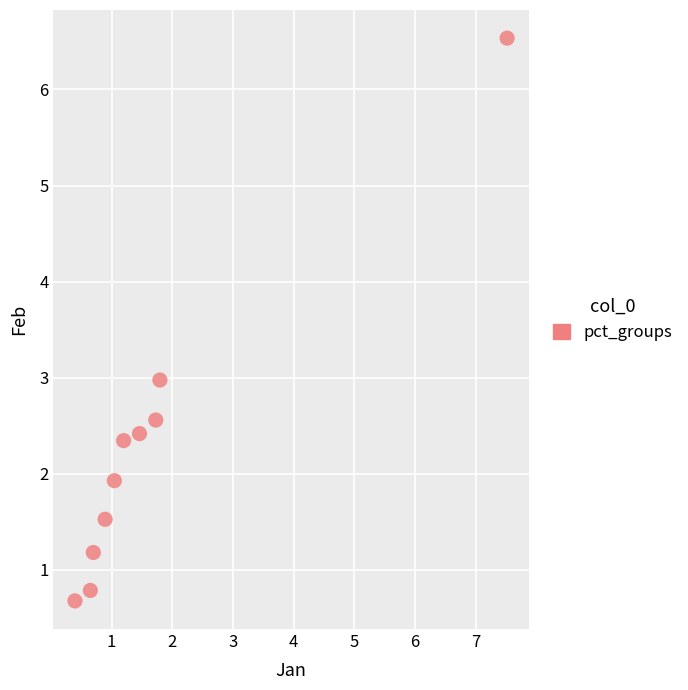

What is the average X value?

1.7